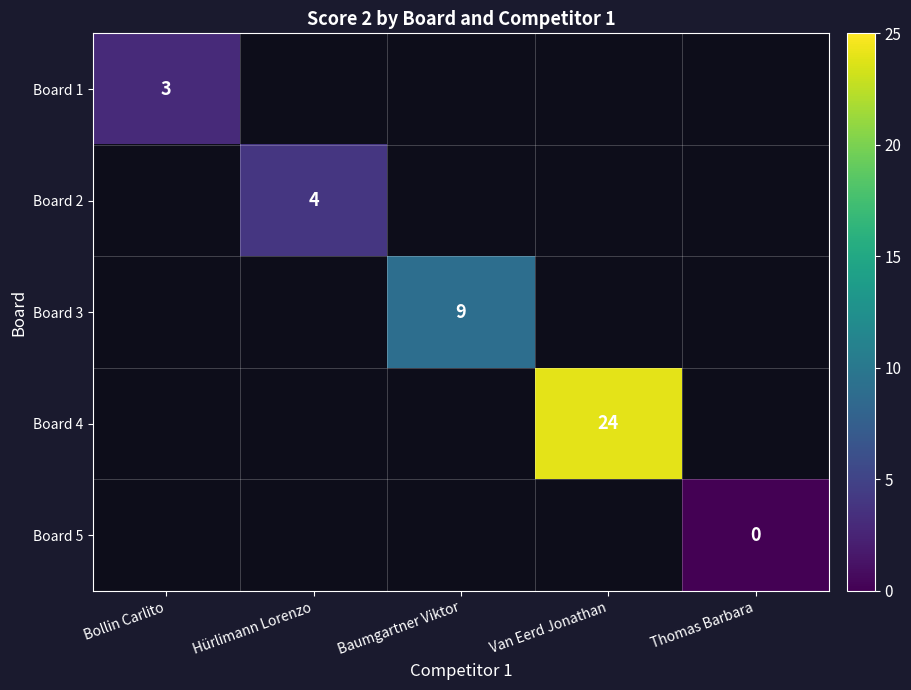

The value of Board 4 at Van Eerd Jonathan is 40. True or false?

False